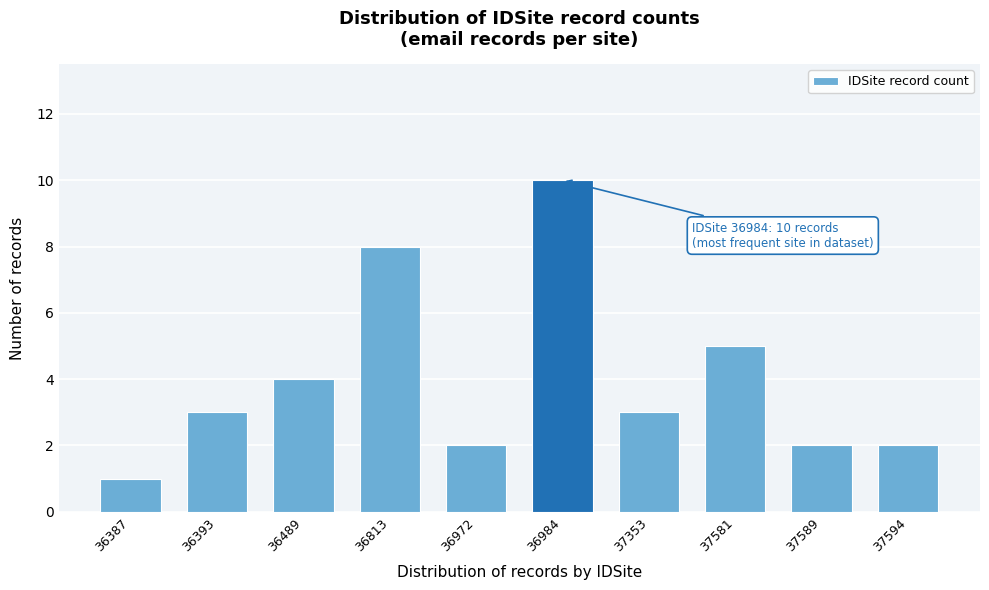

Reading left to right, what are all the values shown in this chart?

1	3	4	8	2	10	3	5	2	2